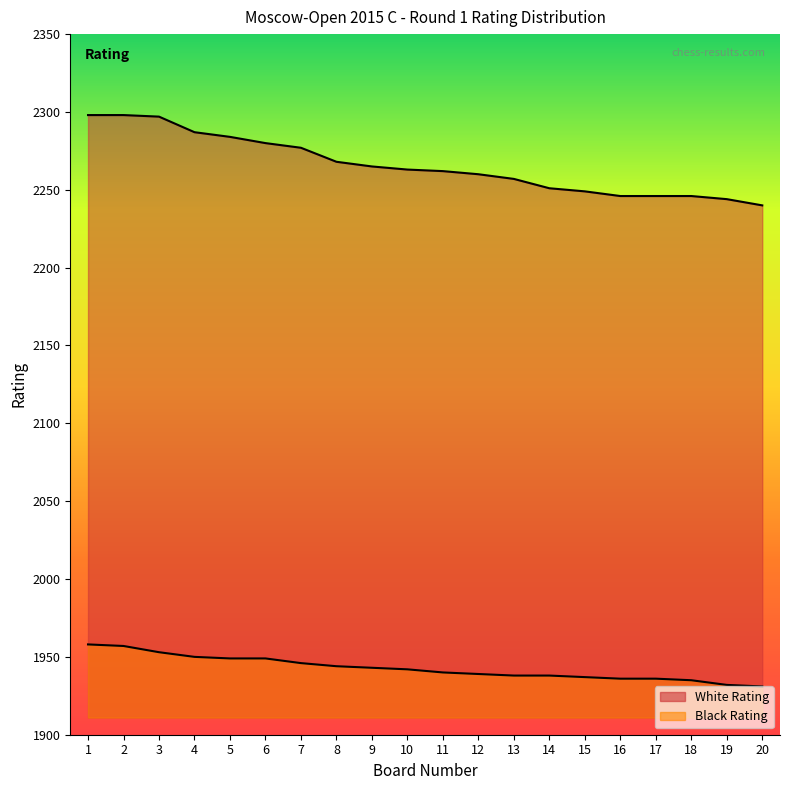

True or false: Black Rating and White Rating cross at least once.

False